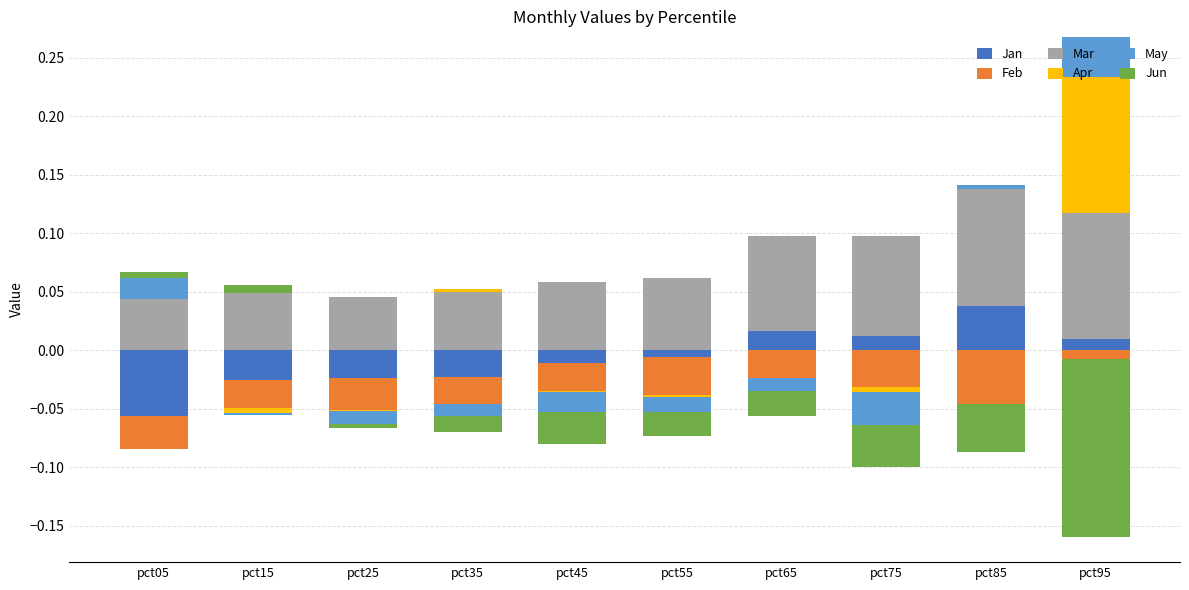

How many bars are there in each group?

6